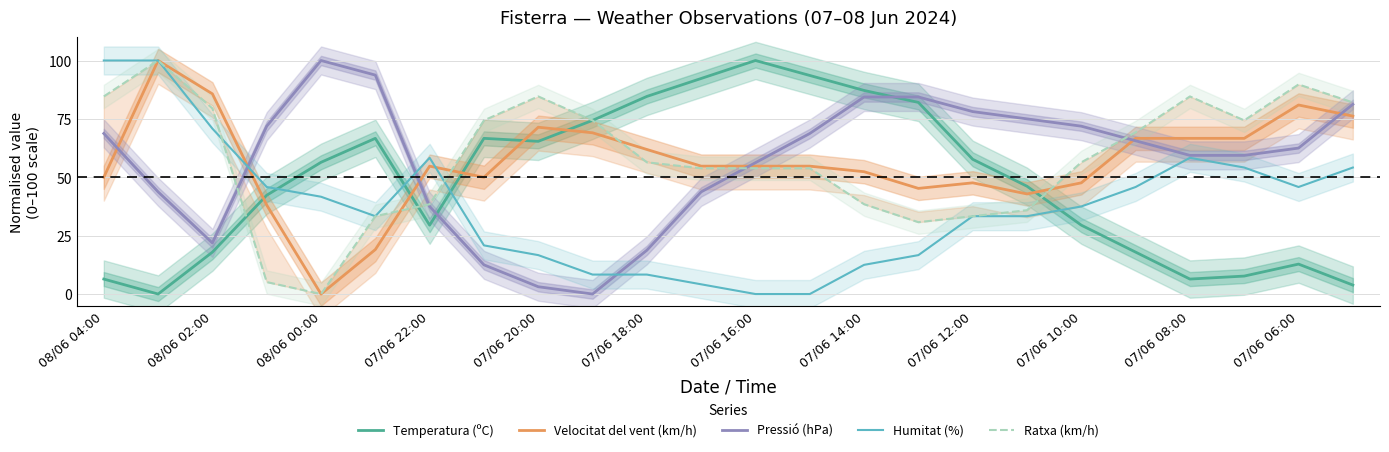

The Velocitat del vent (km/h) series shows 54.8 at 13. True or false?

True